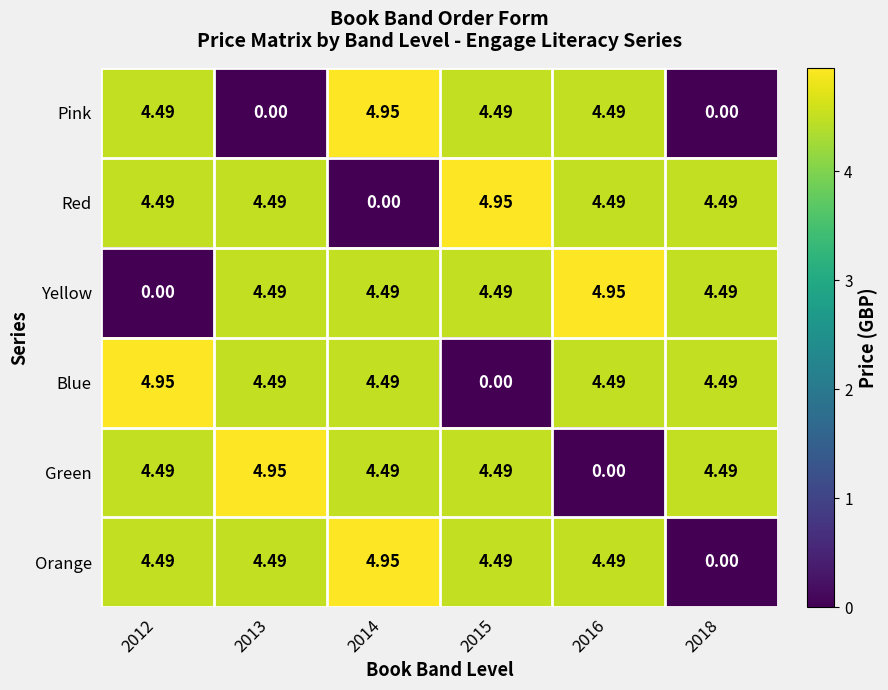

What is the total value across all series at 2013?

22.9